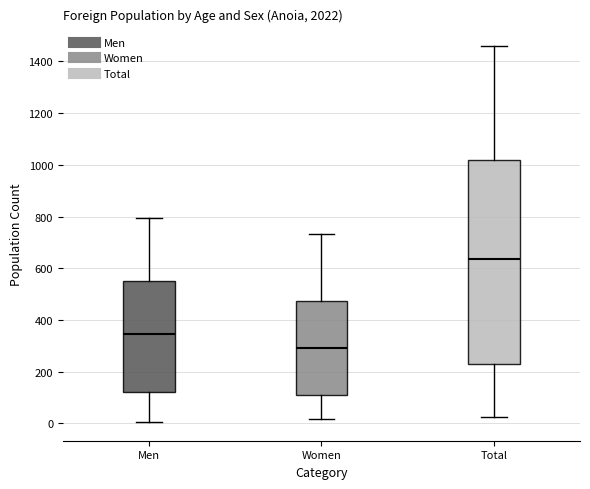

Comparing the boxes themselves (not the whiskers), which one is the tallest?

Total